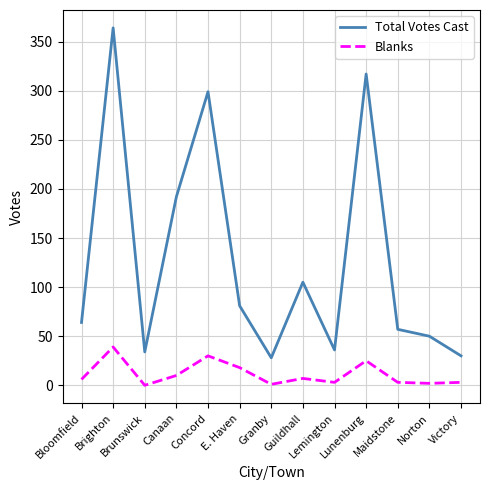

Is it true that Total Votes Cast equals 18 at Lemington?

False